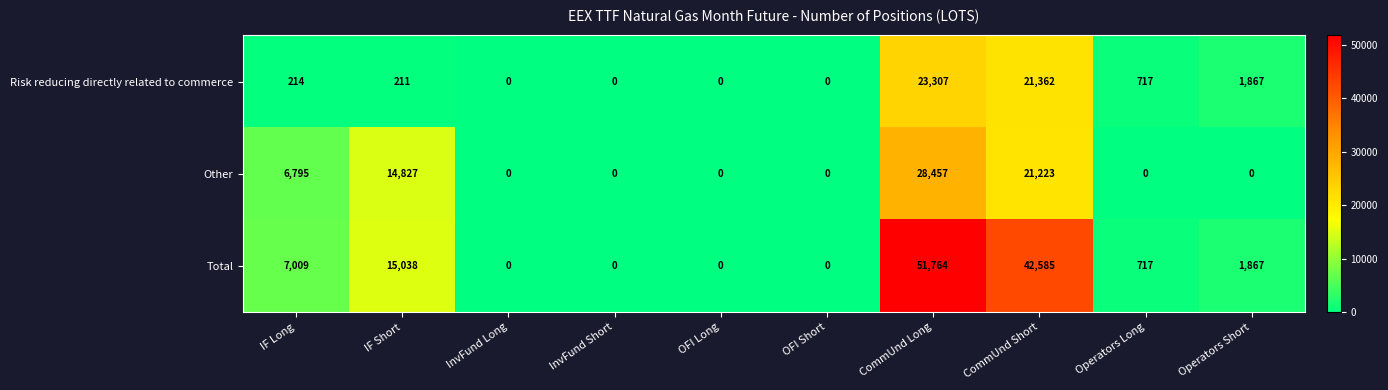

What is the difference between the maximum and minimum values in the Risk reducing directly related to commerce series?

23307